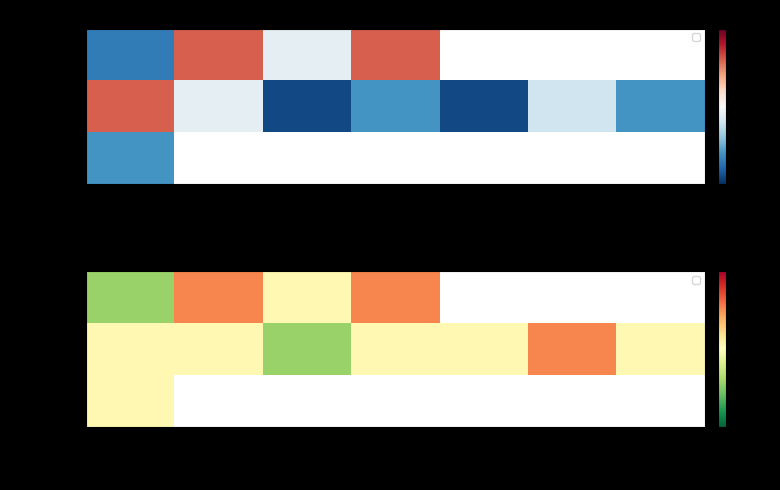

Which category has the highest value across all series?

Field 2